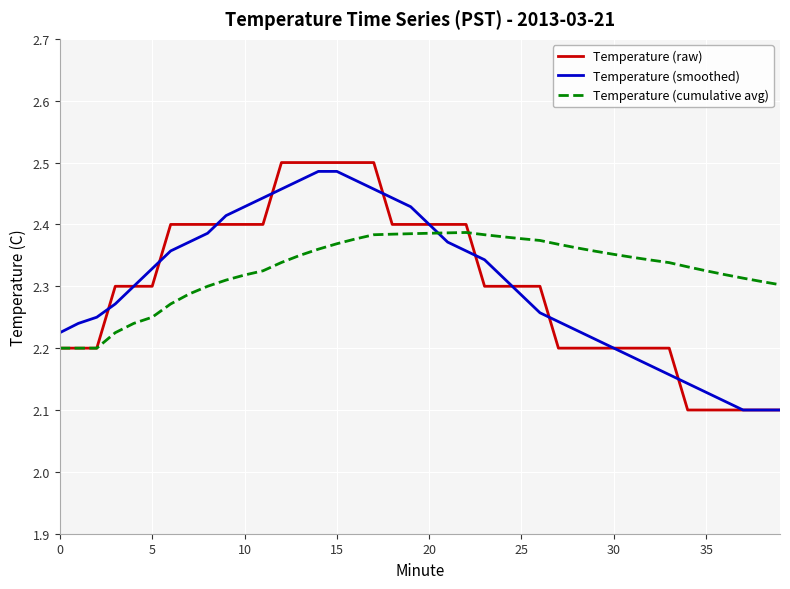

True or false: Temperature (cumulative avg) has more than 0 points higher than both neighbors.

True